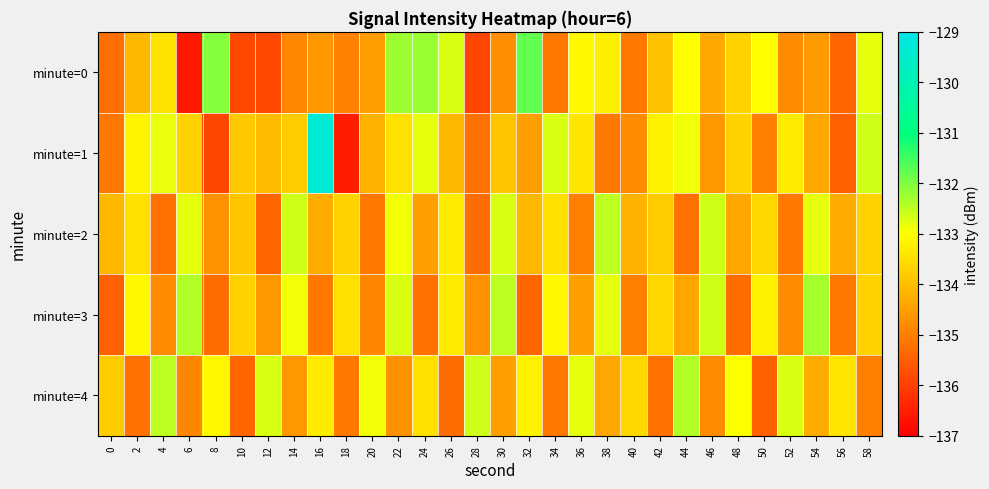

At 0, list the series in order from smallest to largest.

minute=3, minute=0, minute=1, minute=2, minute=4